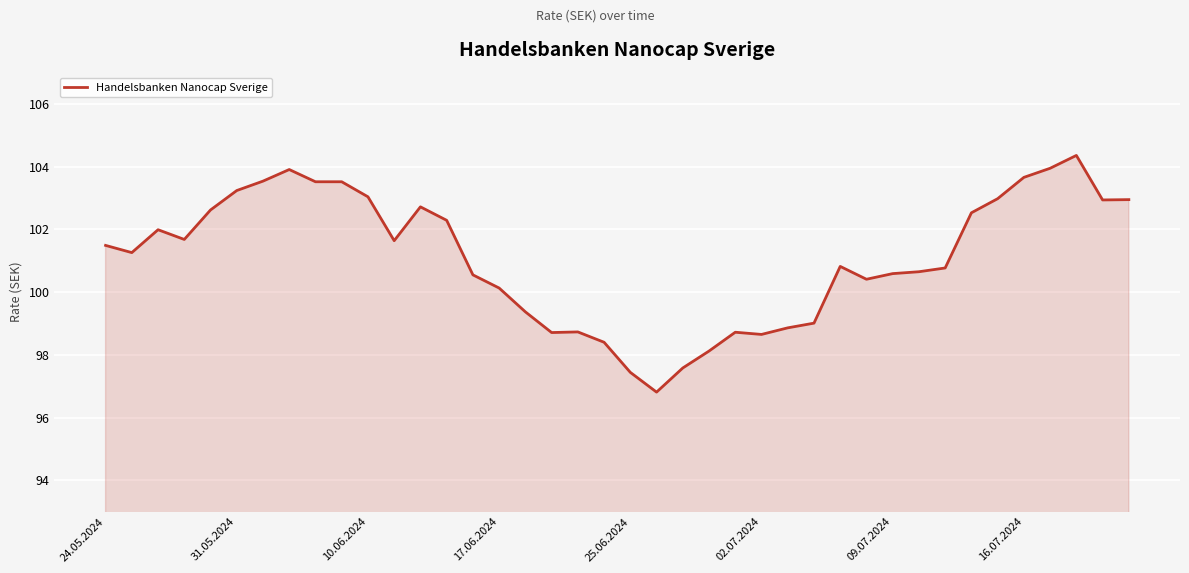

How many distinct data groups are displayed?

1